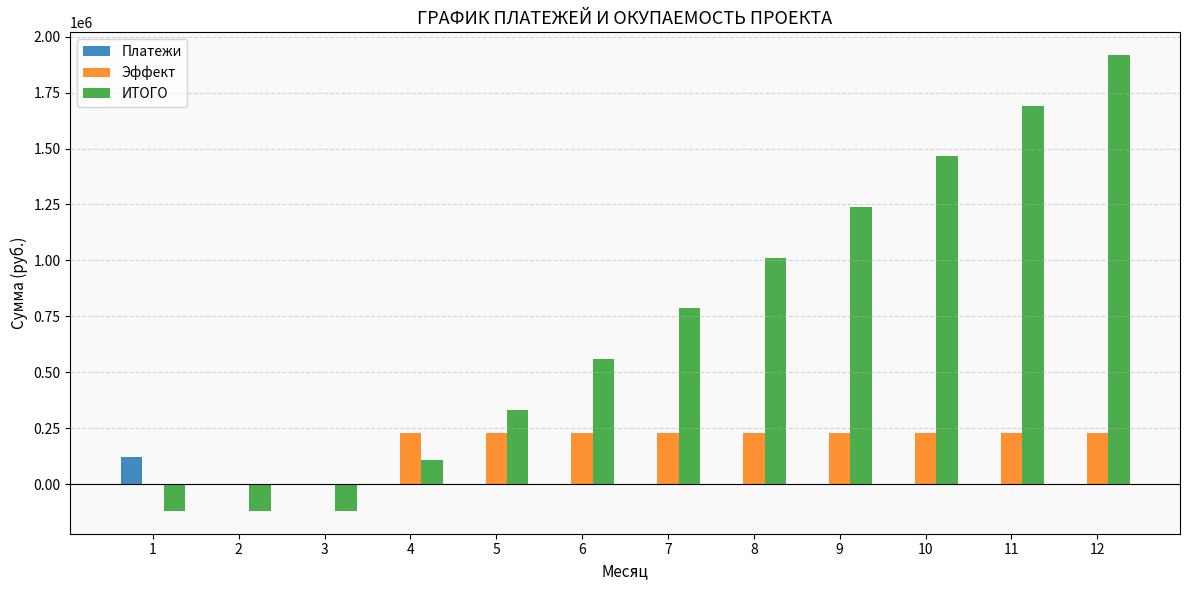

Which series has the largest range (max minus min)?

ИТОГО